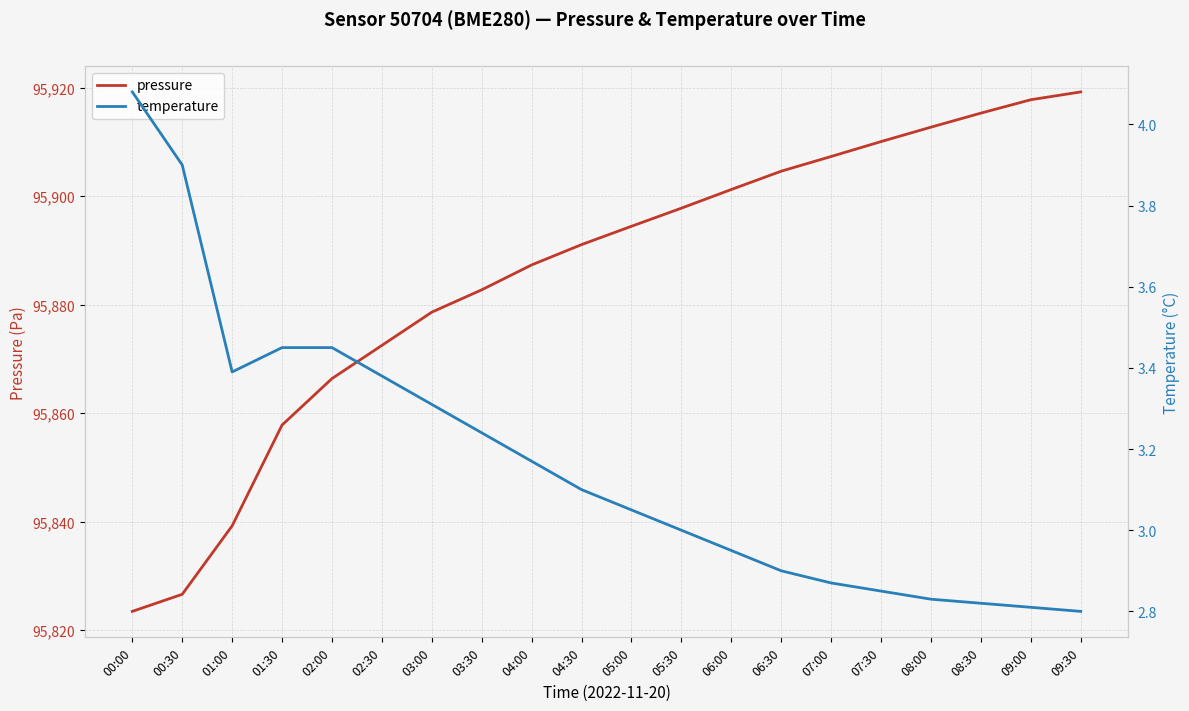

True or false: temperature has more than 1 points higher than both neighbors.

False